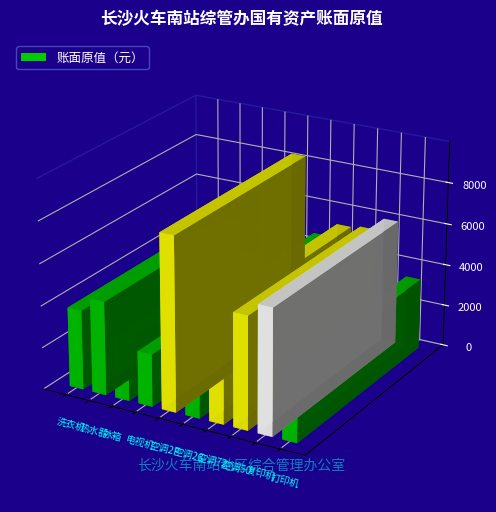

Which has a higher value, 复印机（震旦） or 家用洗衣机 格兰仕?

复印机（震旦）